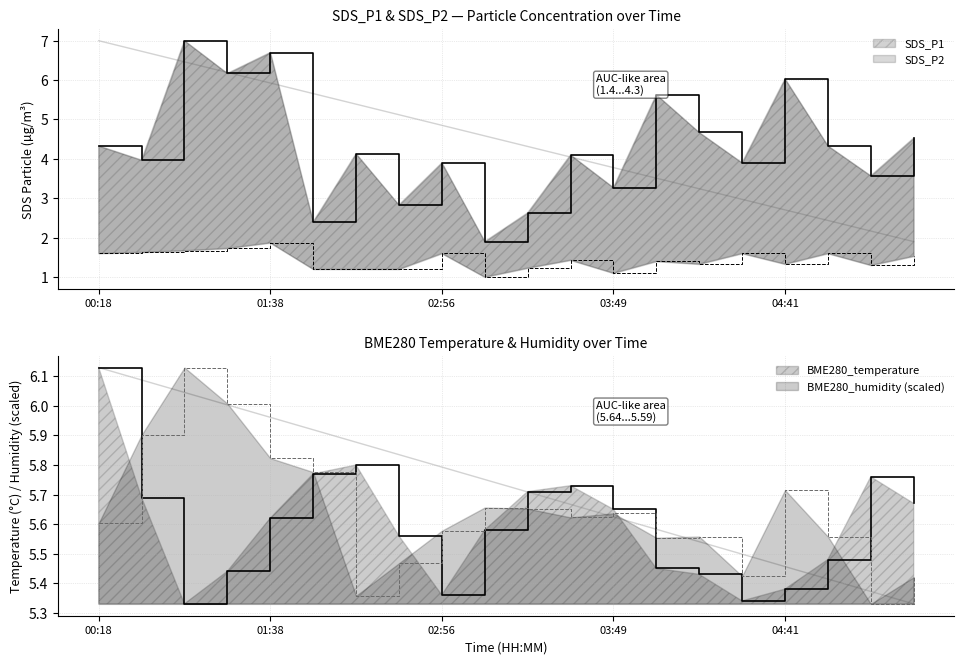

How many SDS_P2 values are between 1 and 2?

20